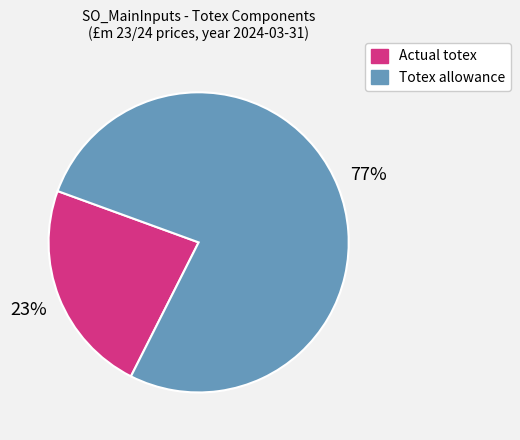

To the nearest percent, what is the average slice percentage?

50%